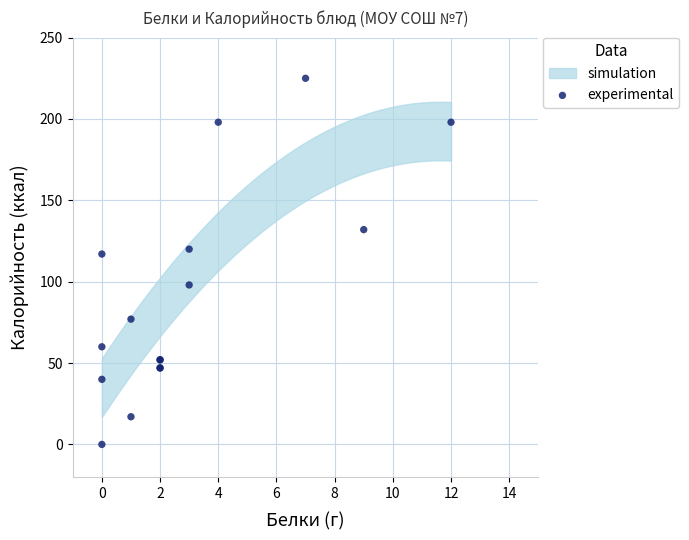

What Y value in the scatter plot is closest to 112?

117